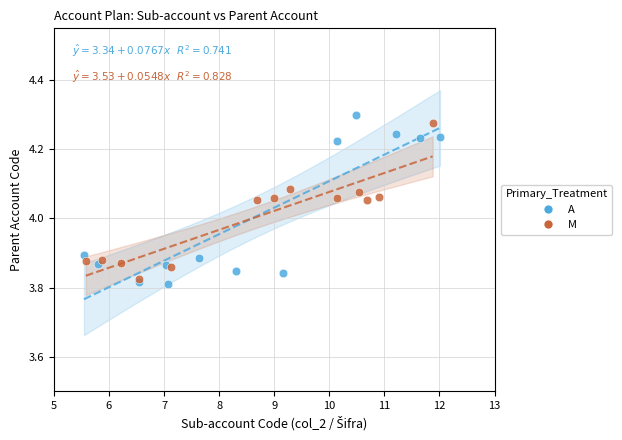

What are all the series names shown in the legend?

A, M